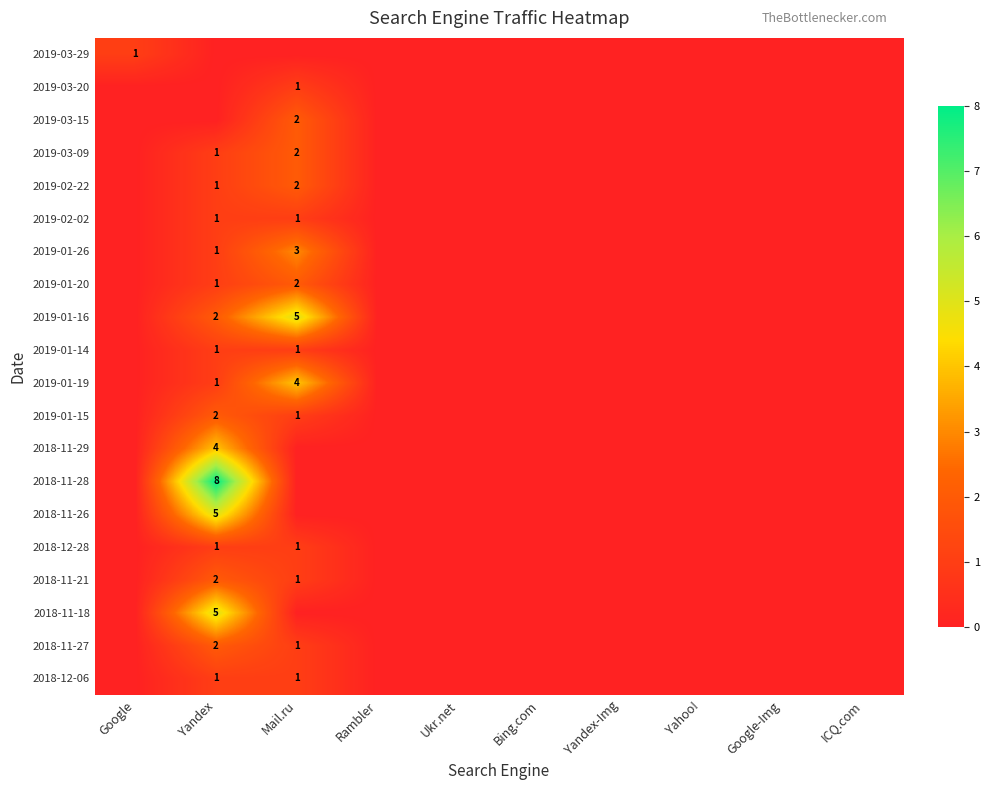

True or false: 2019-02-02 has a value of 2 at Mail.ru.

False